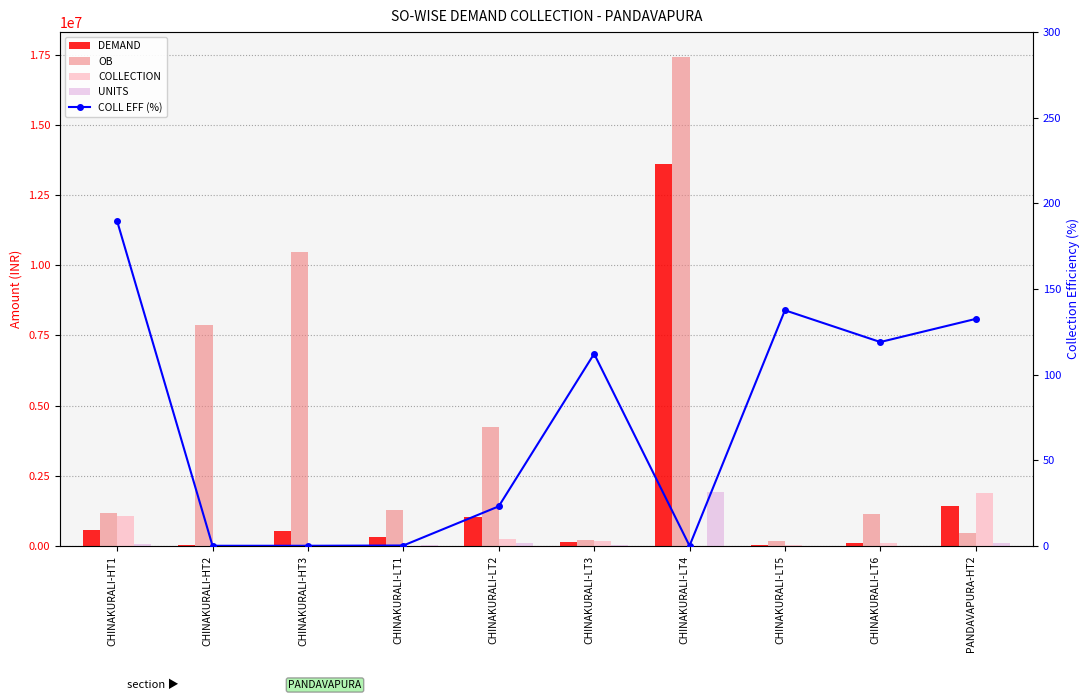

Reading left to right, transcribe all the data shown in this chart.

DEMAND: 566133.0	35158.0	536285.0	328032.2	1032066.7	144822.0	13607293.6	29546.0	91783.0	1428593.0
OB: 1184486.0	7861683.3	10470540.0	1281661.5	4245670.5	201066.5	17441828.8	155146.5	1127754.0	464278.0
COLLECTION: 1073365.0	0.0	0.0	514.0	237704.0	162401.0	0.0	40641.0	109225.0	1892871.0
UNITS: 69298.0	887.0	19268.0	36220.0	112044.0	10329.0	1900460.0	2083.0	8007.0	112731.0
COLL EFF (%): 189.6	0.0	0.0	0.2	23.0	112.1	0.0	137.6	119.0	132.5